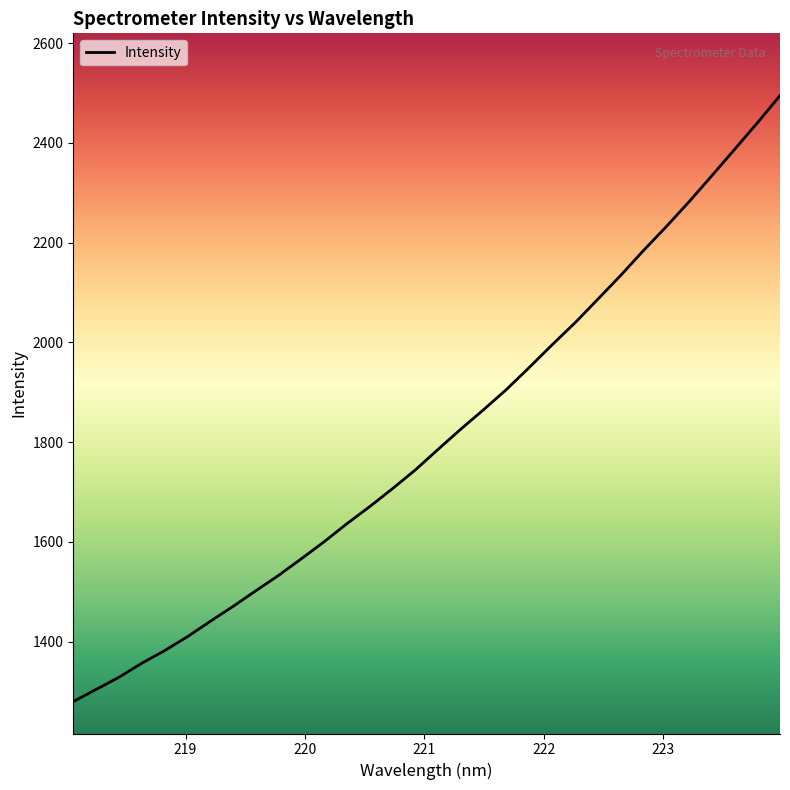

What is the greatest value displayed?

2494.7